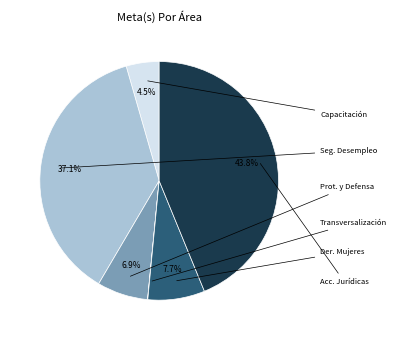

Is there a majority slice in this chart?

No